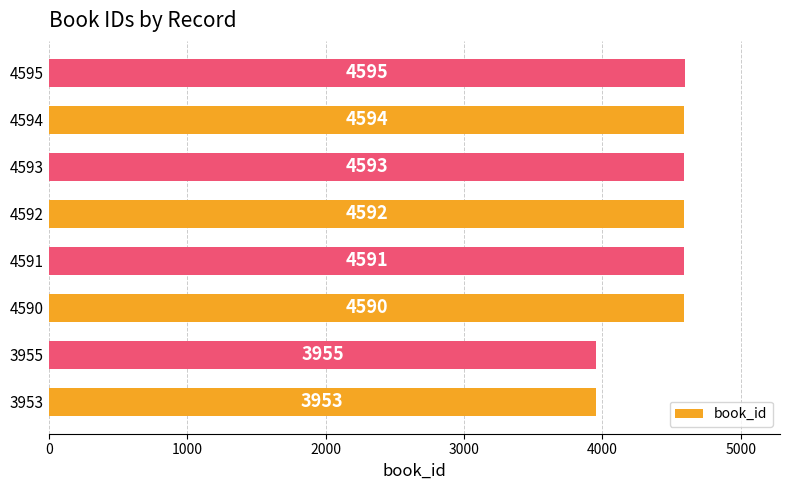

Rank the categories by value from lowest to highest.

3953, 3955, 4590, 4591, 4592, 4593, 4594, 4595